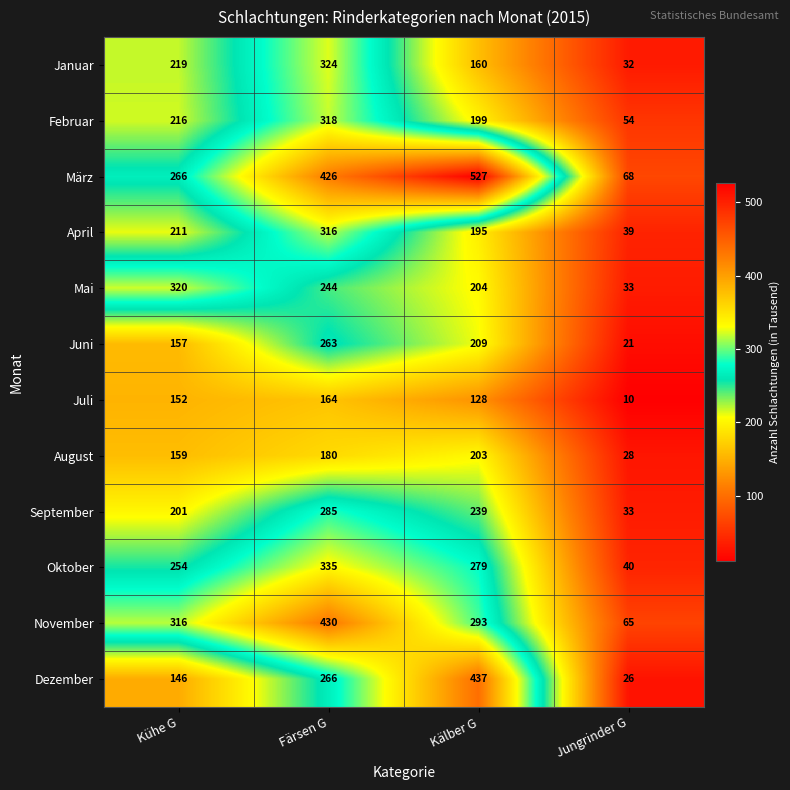

Which label corresponds to the smallest value in the chart?

Jungrinder G